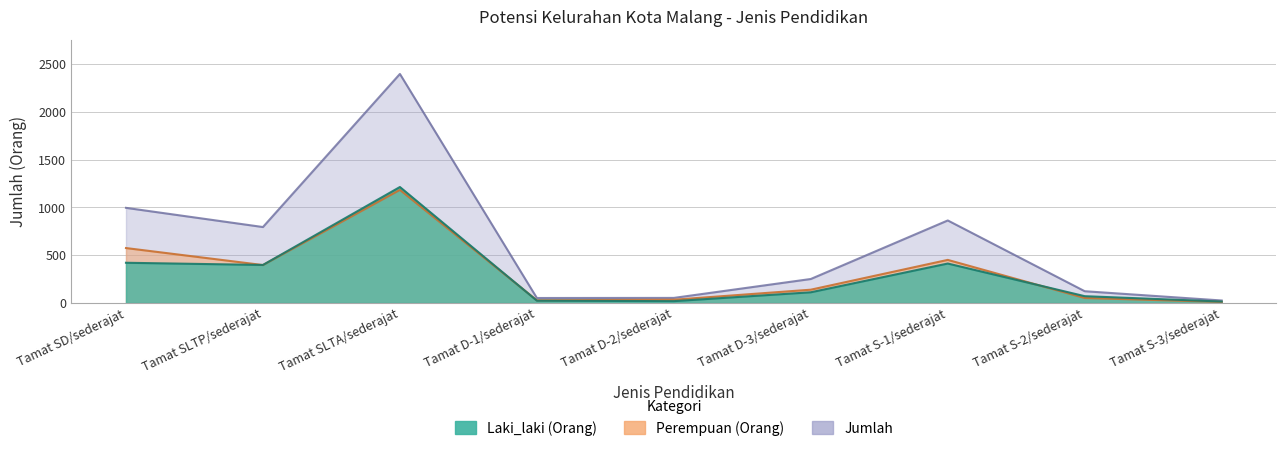

Reading left to right, what are all the values shown in this chart?

Laki_laki (Orang): Tamat SD/sederajat=421	Tamat SLTP/sederajat=398	Tamat SLTA/sederajat=1214	Tamat D-1/sederajat=24	Tamat D-2/sederajat=19	Tamat D-3/sederajat=112	Tamat S-1/sederajat=413	Tamat S-2/sederajat=71	Tamat S-3/sederajat=15
Perempuan (Orang): Tamat SD/sederajat=575	Tamat SLTP/sederajat=397	Tamat SLTA/sederajat=1184	Tamat D-1/sederajat=28	Tamat D-2/sederajat=34	Tamat D-3/sederajat=139	Tamat S-1/sederajat=451	Tamat S-2/sederajat=52	Tamat S-3/sederajat=11
Jumlah: Tamat SD/sederajat=996	Tamat SLTP/sederajat=795	Tamat SLTA/sederajat=2398	Tamat D-1/sederajat=52	Tamat D-2/sederajat=53	Tamat D-3/sederajat=251	Tamat S-1/sederajat=864	Tamat S-2/sederajat=123	Tamat S-3/sederajat=26